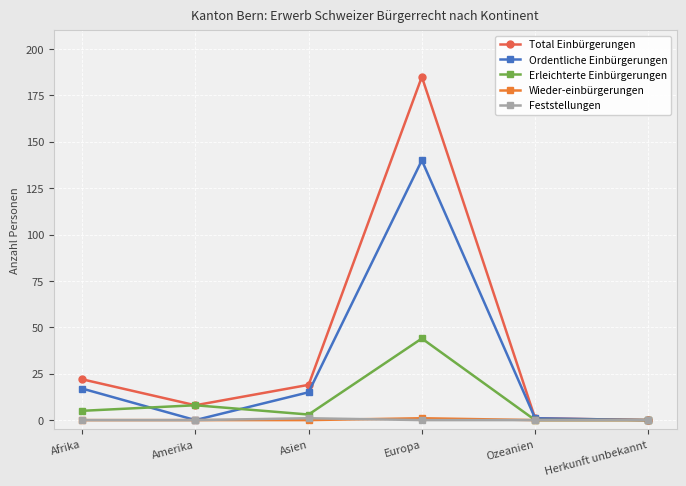

True or false: Feststellungen has a value of 0 at Amerika.

True